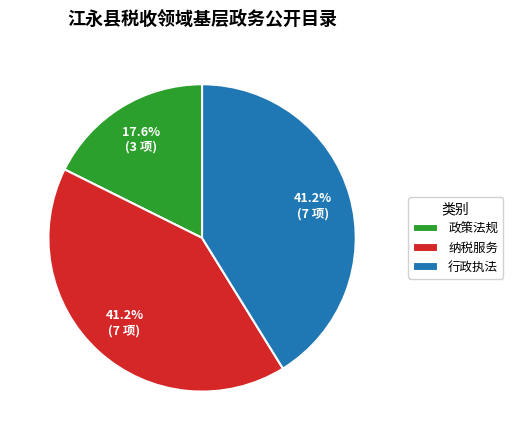

What is the ratio of the value at 行政执法 to the value at 政策法规?

2.3